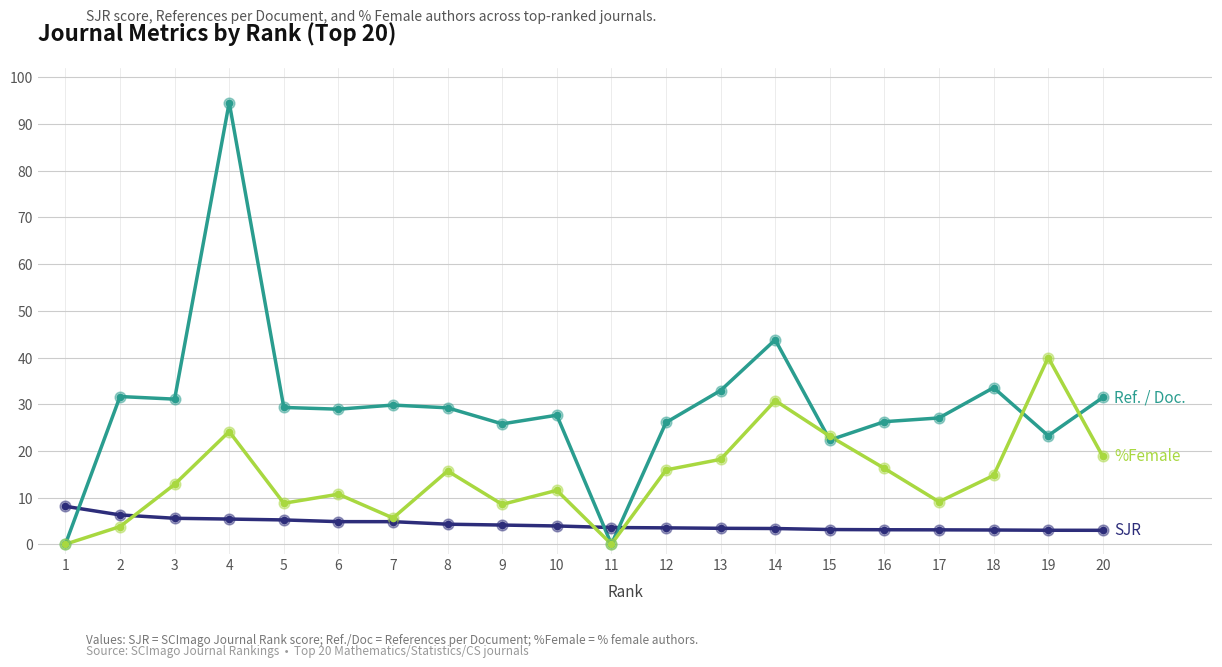

What is the spread (max minus min) of values at 3?

25.5